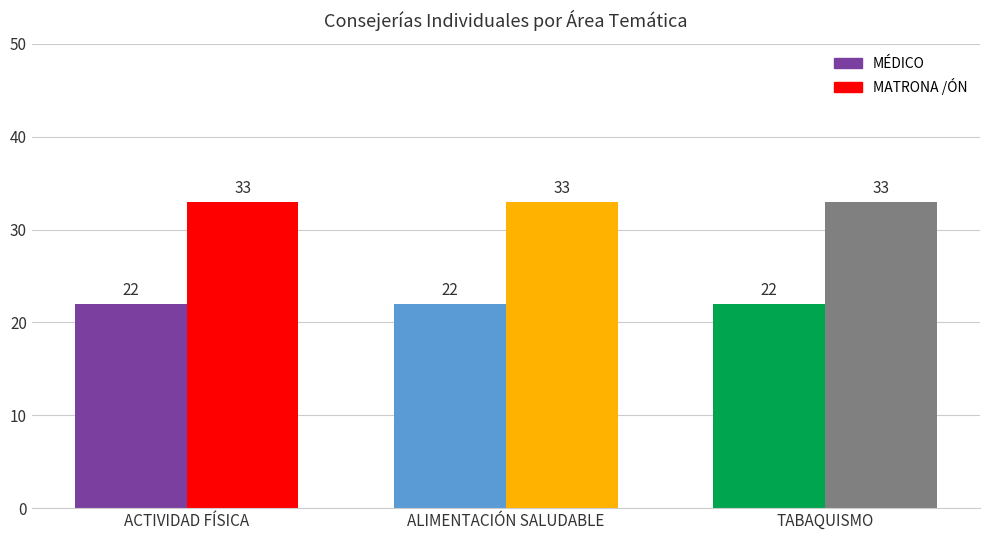

What value does the MÉDICO series have at ALIMENTACIÓN SALUDABLE?

22